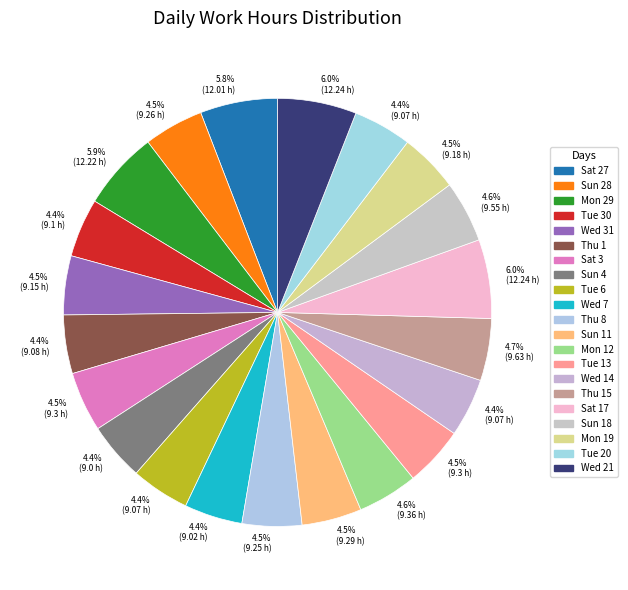

What is the total percentage of Sat 3 and Tue 6?

8.9%